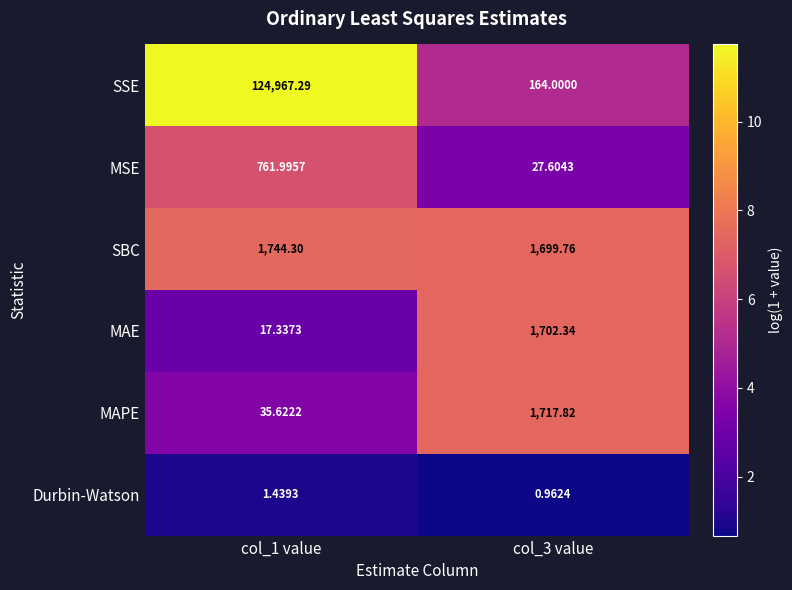

What is the difference between the highest and lowest values at col_3 value?

1716.9